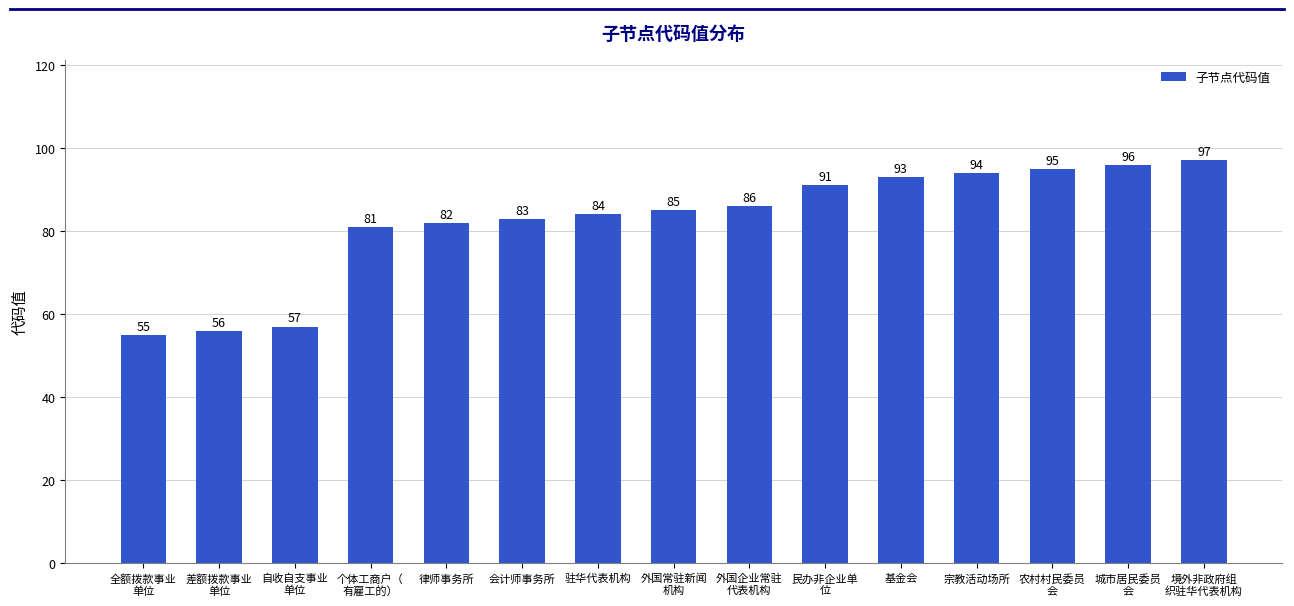

Which label corresponds to the largest value in the chart?

境外非政府组
织驻华代表机构